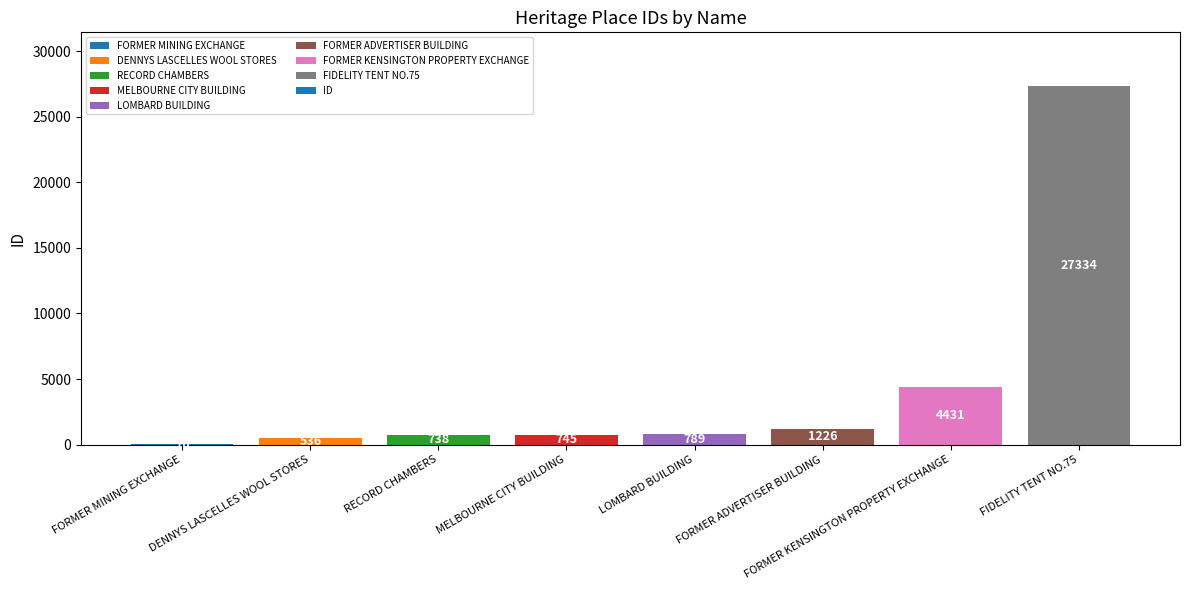

What is the sum of all values?

35869